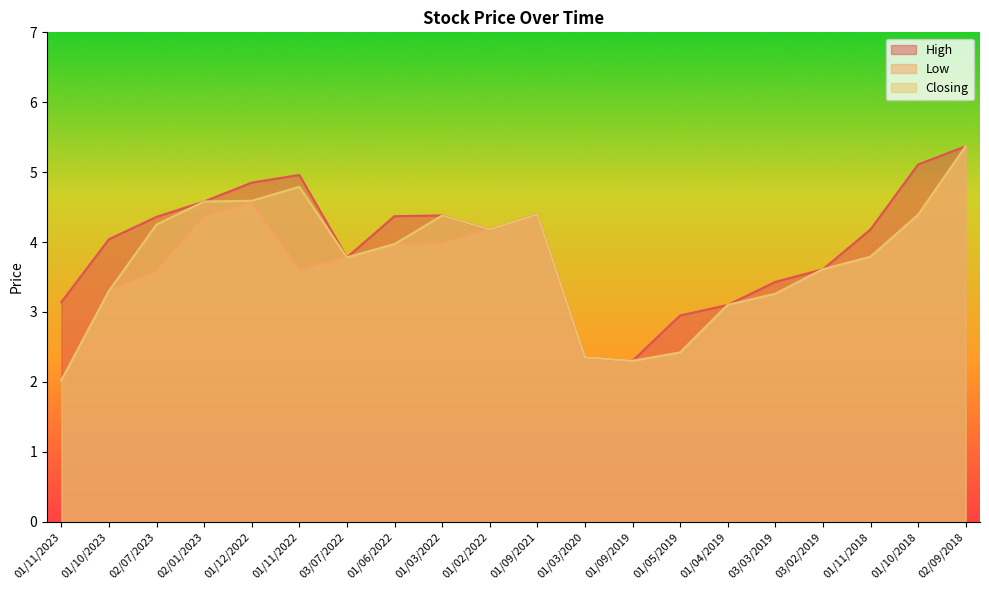

Which has a higher value, 01/09/2019 or 02/01/2023?

02/01/2023